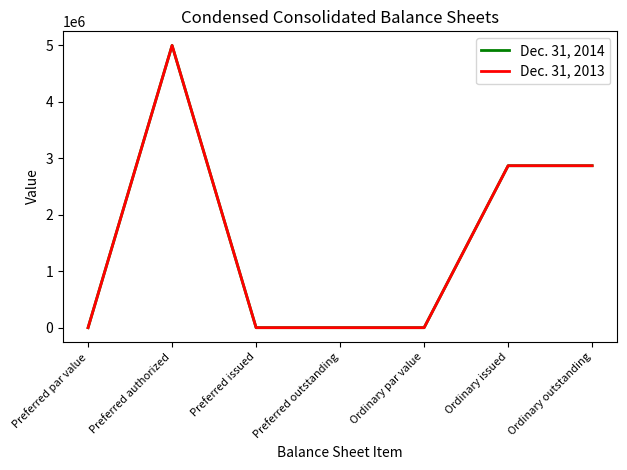

Is this an area chart (filled region under the line)?

No